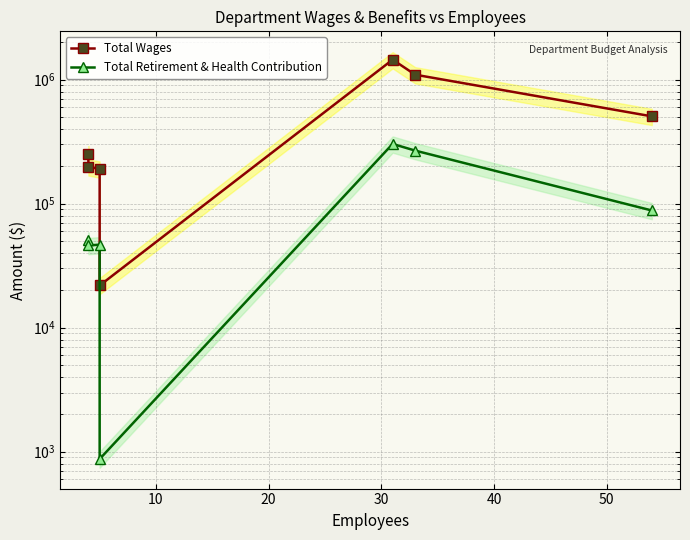

What is the difference between the maximum and second lowest values in the Total Wages series?

1256213